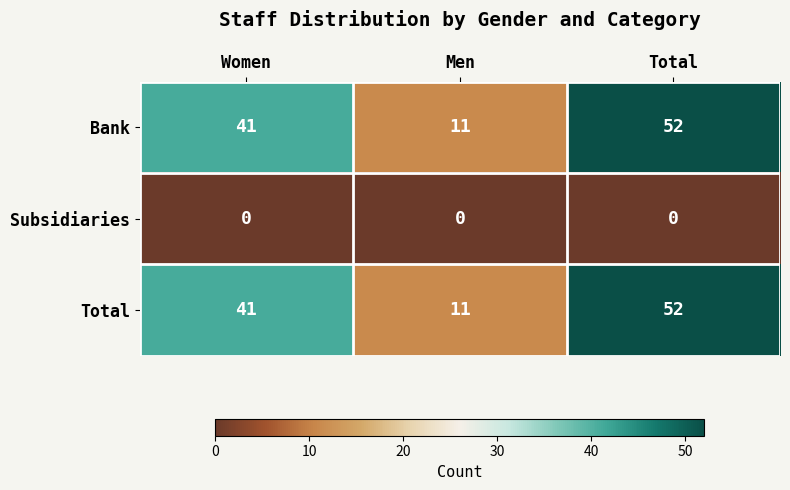

List the labels in order of Bank value, smallest first.

Men, Women, Total